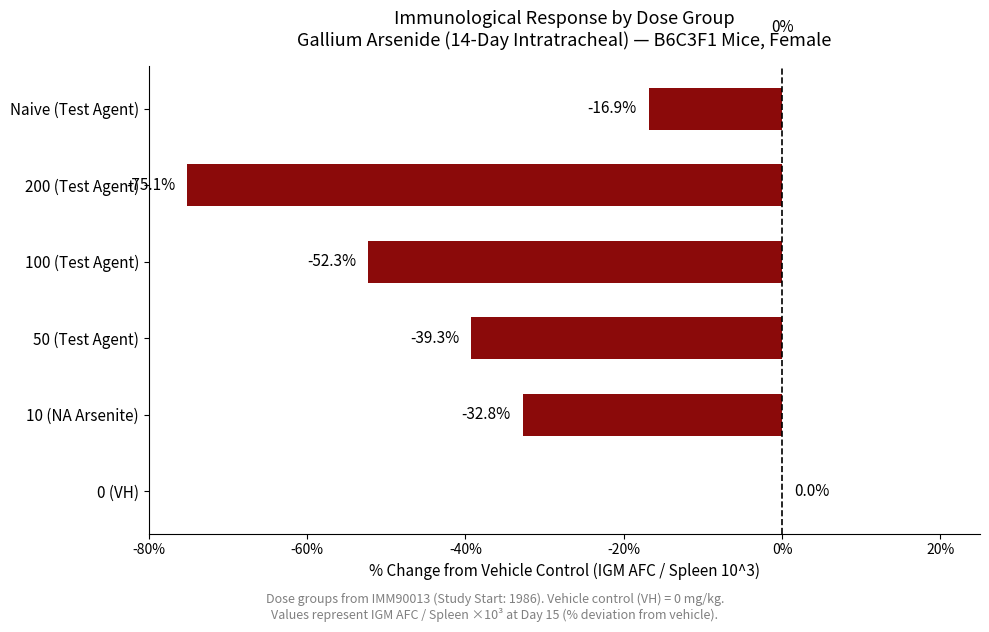

The chart shows a value of -16.9 at Naive (Test Agent). True or false?

True